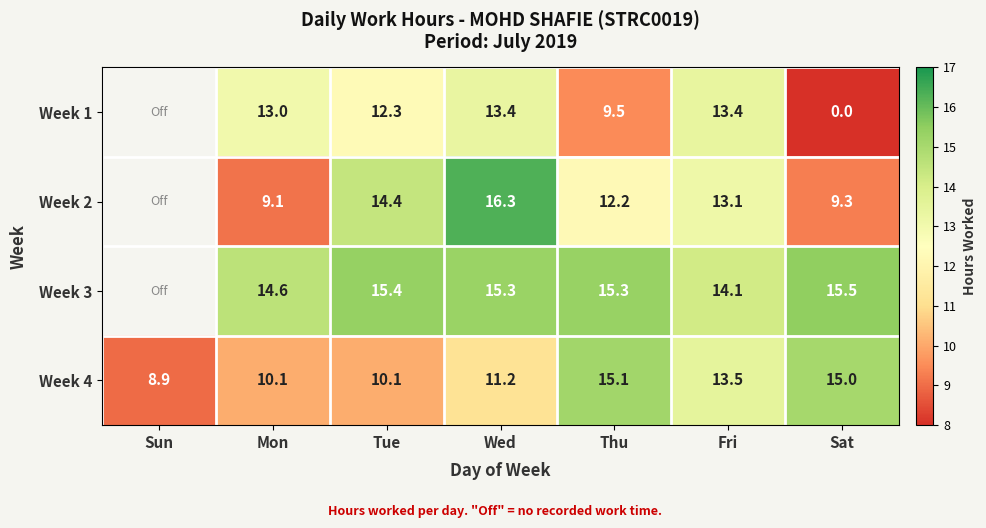

Is the value of Week 1 at Mon greater than the value of Week 3 at Wed?

No